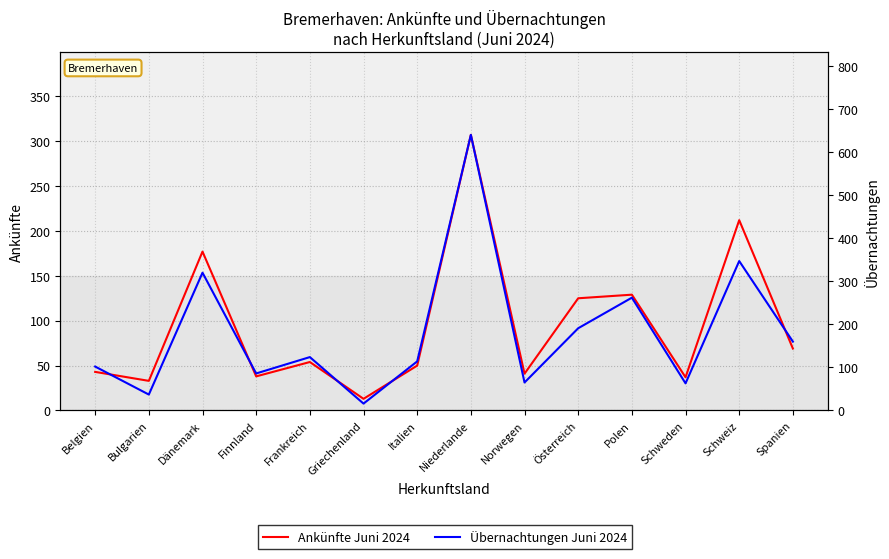

Reading left to right, transcribe all the data shown in this chart.

Ankünfte Juni 2024: 43	33	177	38	54	13	50	307	41	125	129	37	212	69
Übernachtungen Juni 2024: 102	37	320	86	124	16	114	640	65	191	262	63	347	160